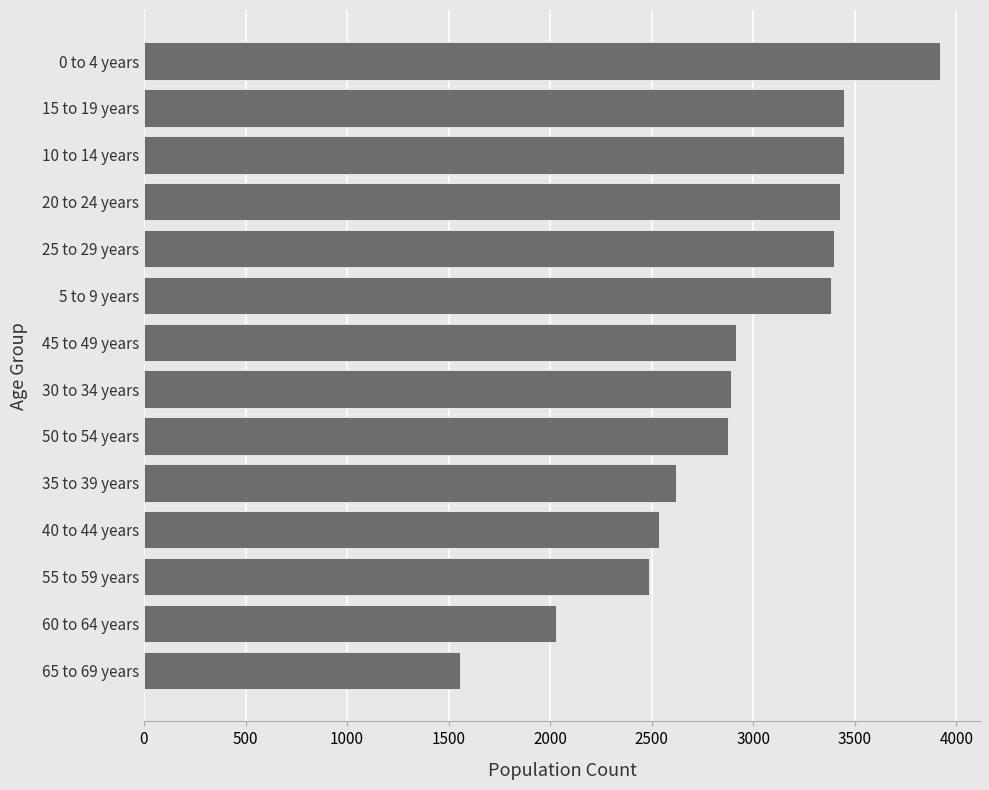

Which label corresponds to the largest value in the chart?

0 to 4 years